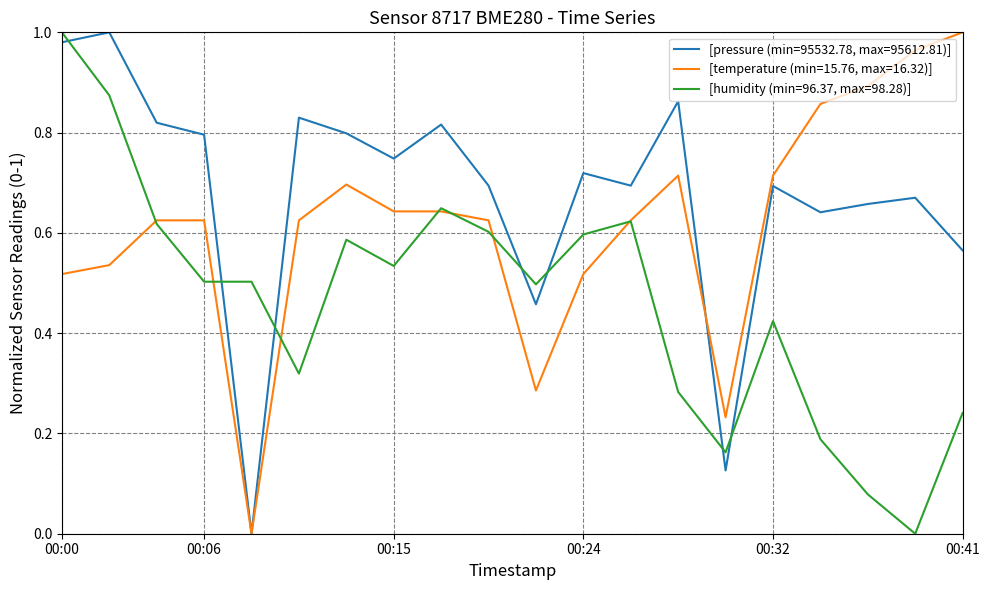

How many categories are shown in the chart?

20